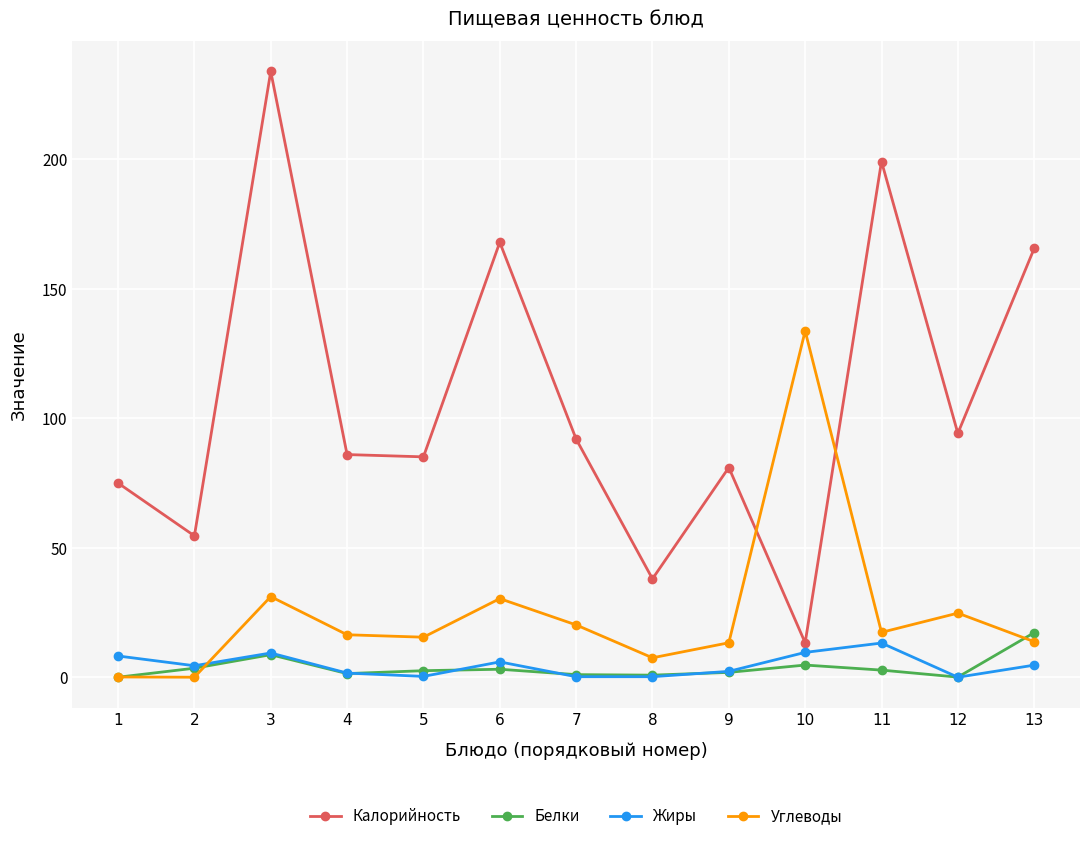

At which category does Белки reach its first local peak?

3